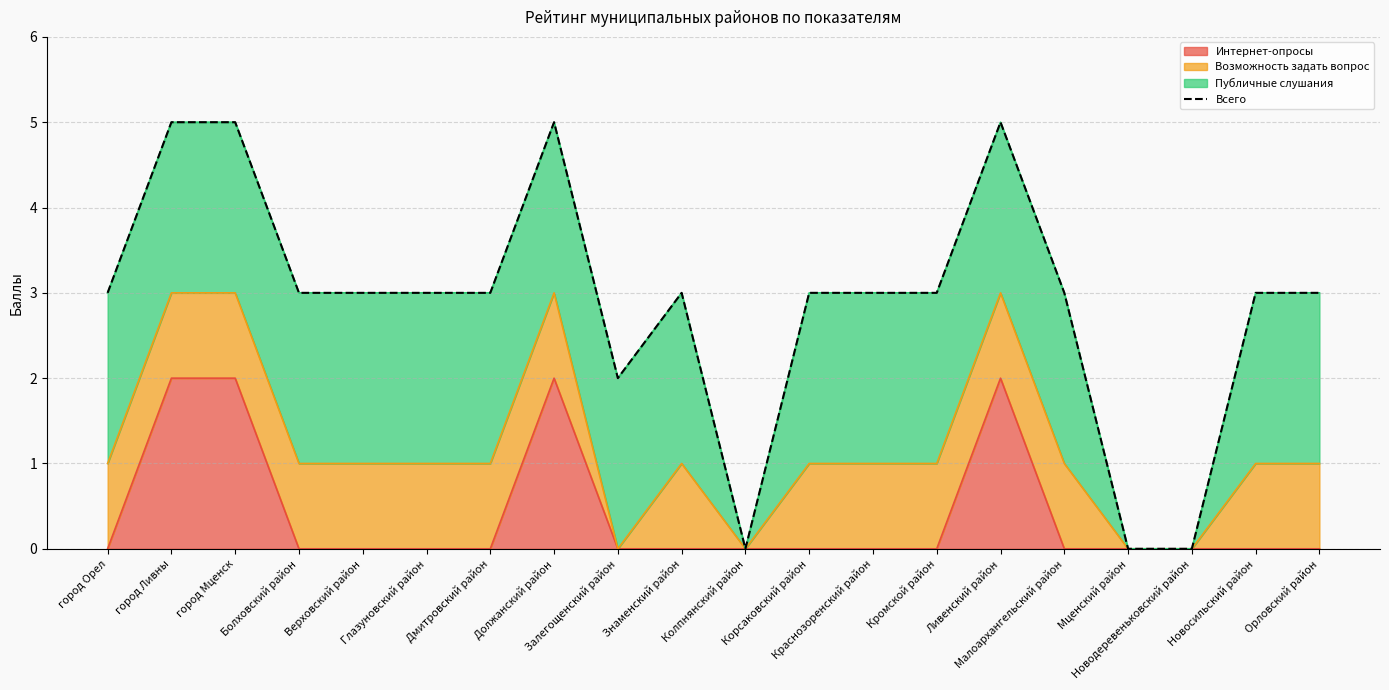

List the labels in order of value, largest first.

город Ливны, город Мценск, Должанский район, Ливенский район, город Орел, Болховский район, Верховский район, Глазуновский район, Дмитровский район, Знаменский район, Корсаковский район, Краснозоренский район, Кромской район, Малоархангельский район, Новосильский район, Орловский район, Залегощенский район, Колпнянский район, Мценский район, Новодеревеньковский район